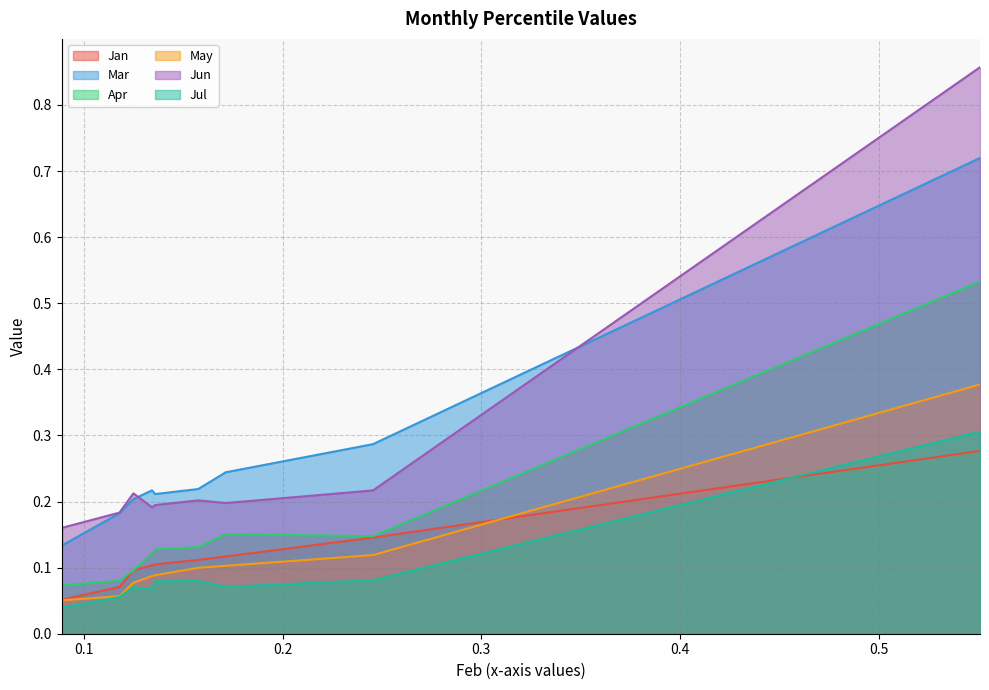

True or false: Jan has more than 1 points higher than both neighbors.

False